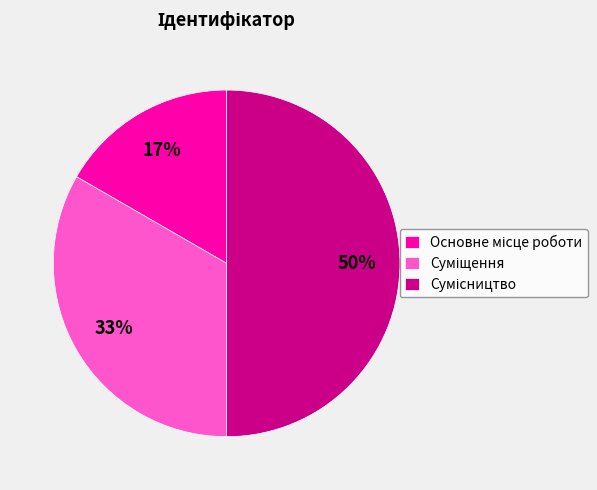

To the nearest percent, what is the difference between the largest and smallest slice percentages?

33%